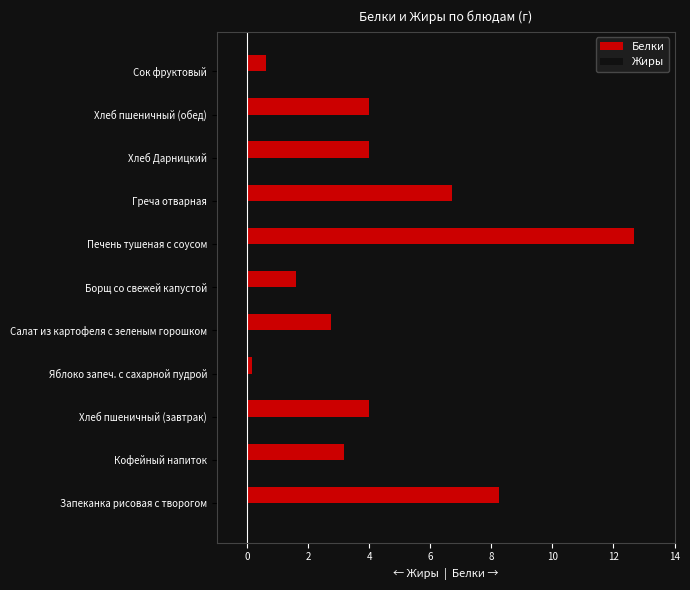

What is the maximum value for Белки?

12.7